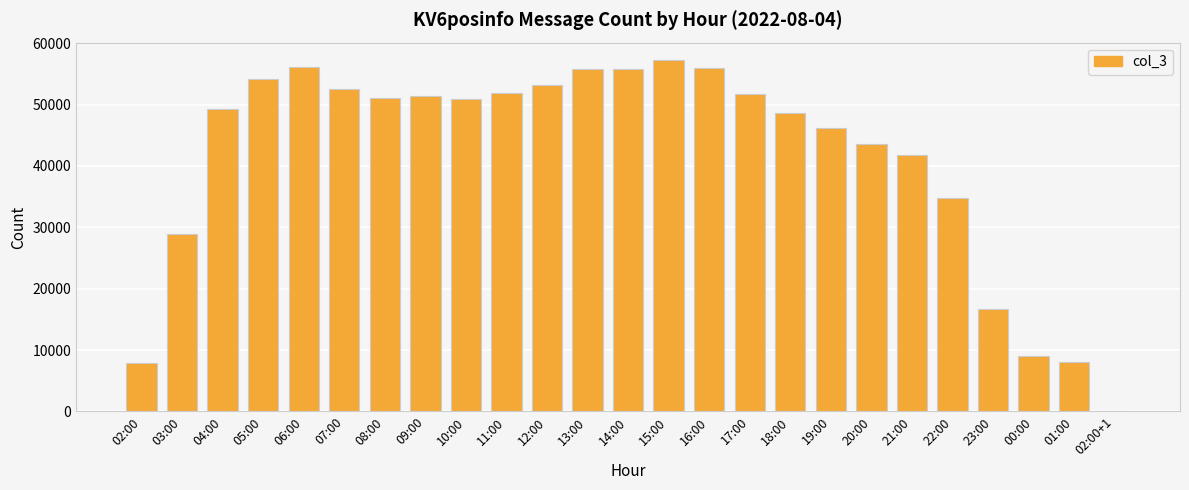

What is the sum of all values?

1032532